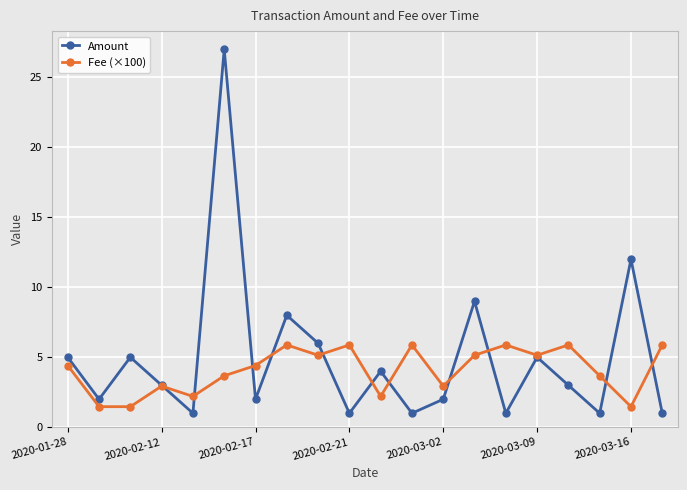

What is the minimum value for Amount?

1.0